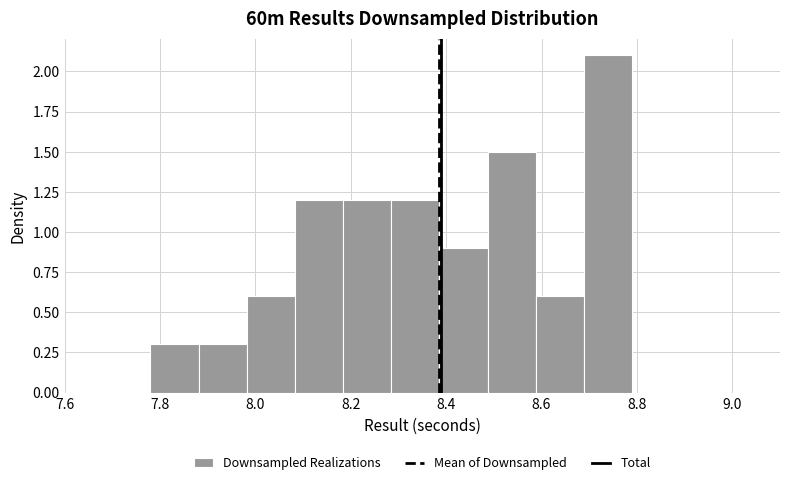

Over which range of the x-axis is the bar tallest?

8.68 to 8.80